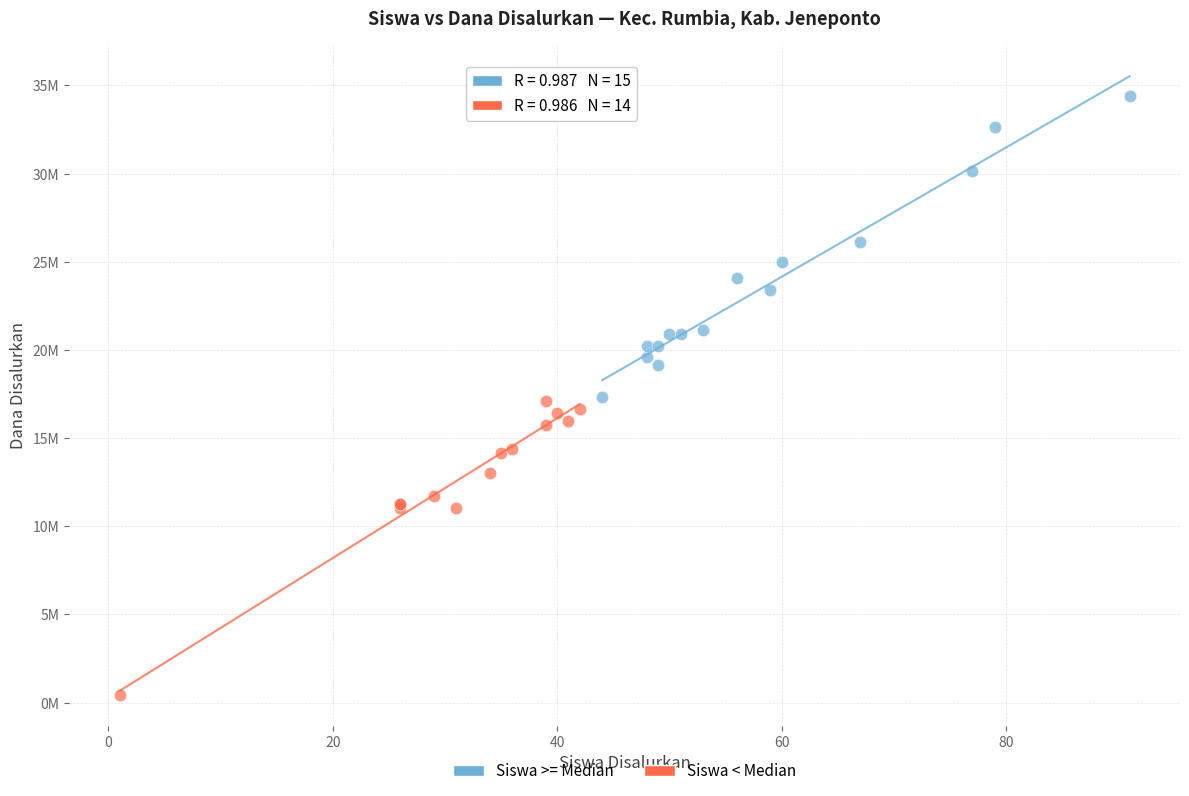

Which series has the largest Y range (max minus min)?

Siswa >= Median